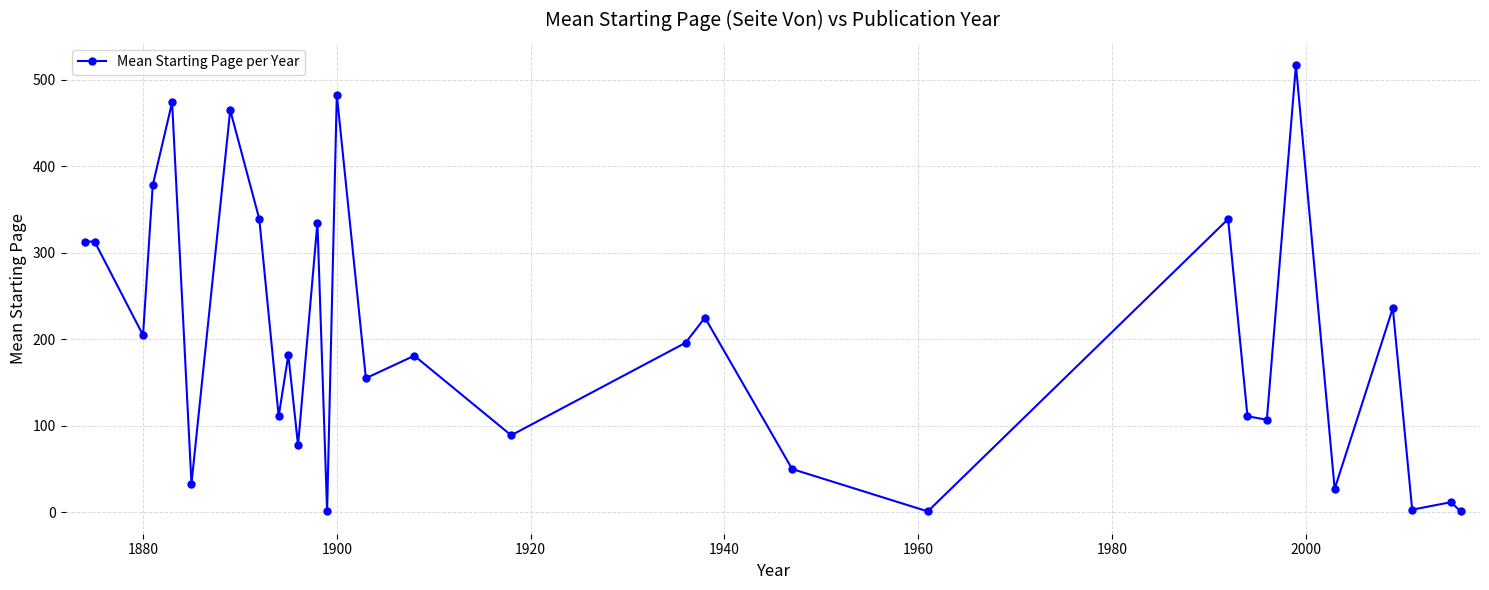

What is the maximum value shown in the chart?

517.0